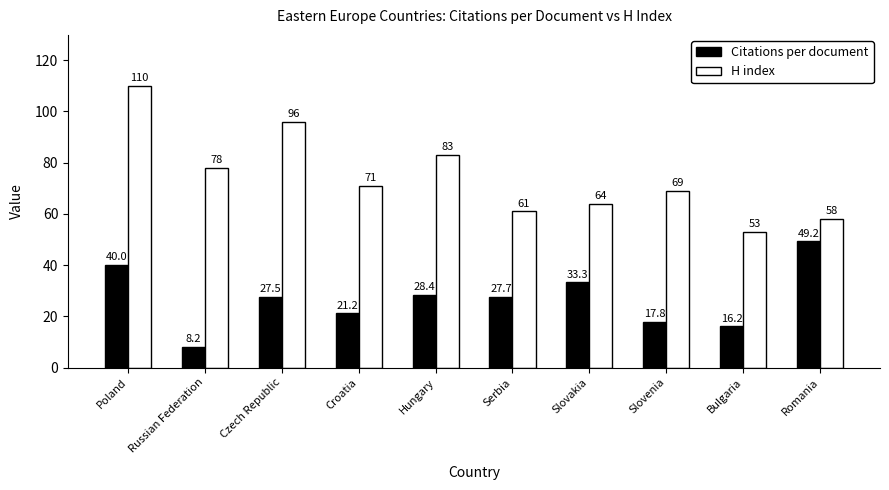

Which series has the largest range (max minus min)?

H index